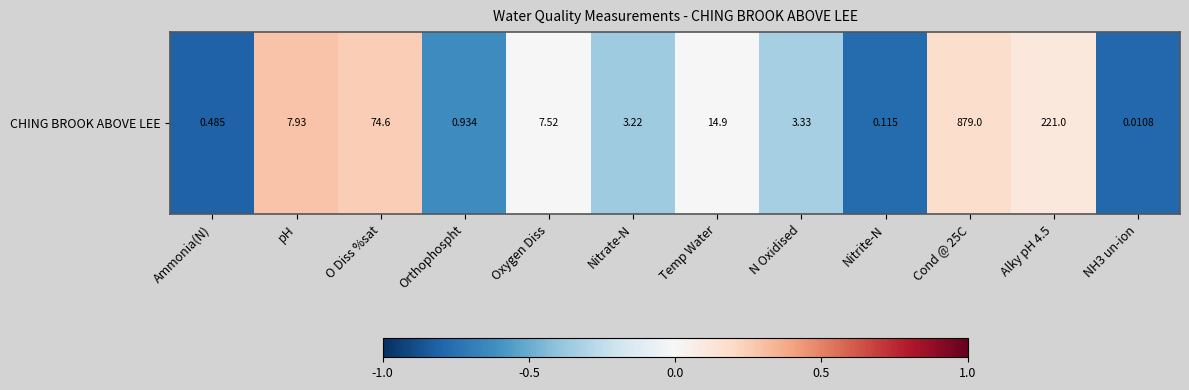

List the labels in order of value, smallest first.

Ammonia(N), NH3 un-ion, Nitrite-N, Orthophospht, Nitrate-N, N Oxidised, Temp Water, Oxygen Diss, Alky pH 4.5, Cond @ 25C, O Diss %sat, pH